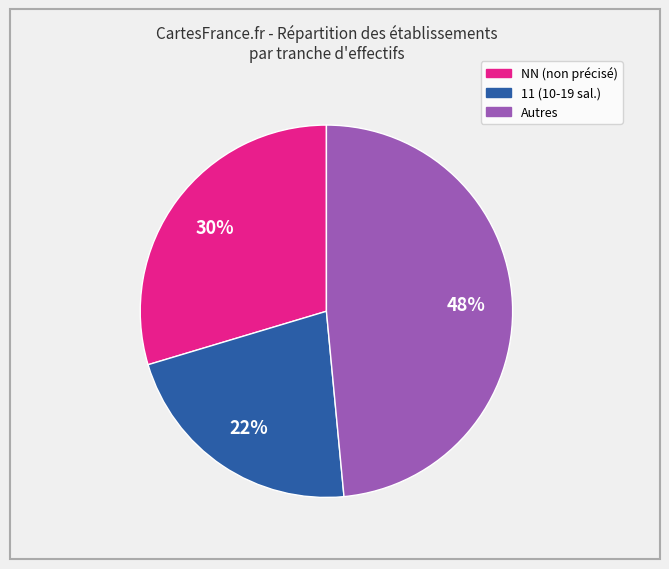

To the nearest percent, what is the average slice percentage?

33%